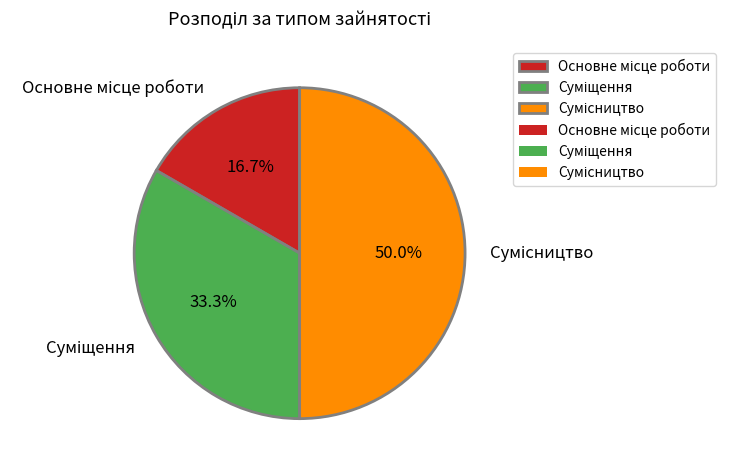

Is there a majority slice in this chart?

No